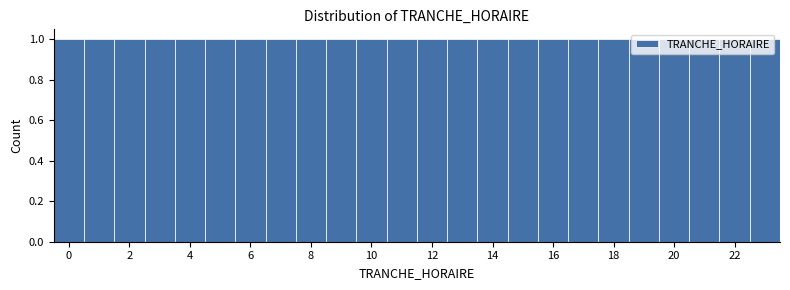

What is the height of the bar covering 13.5 to 14.5 on the x-axis? Neither the bar edges nor the heights are printed on the chart, so give them approximately, as read against the axes.

1